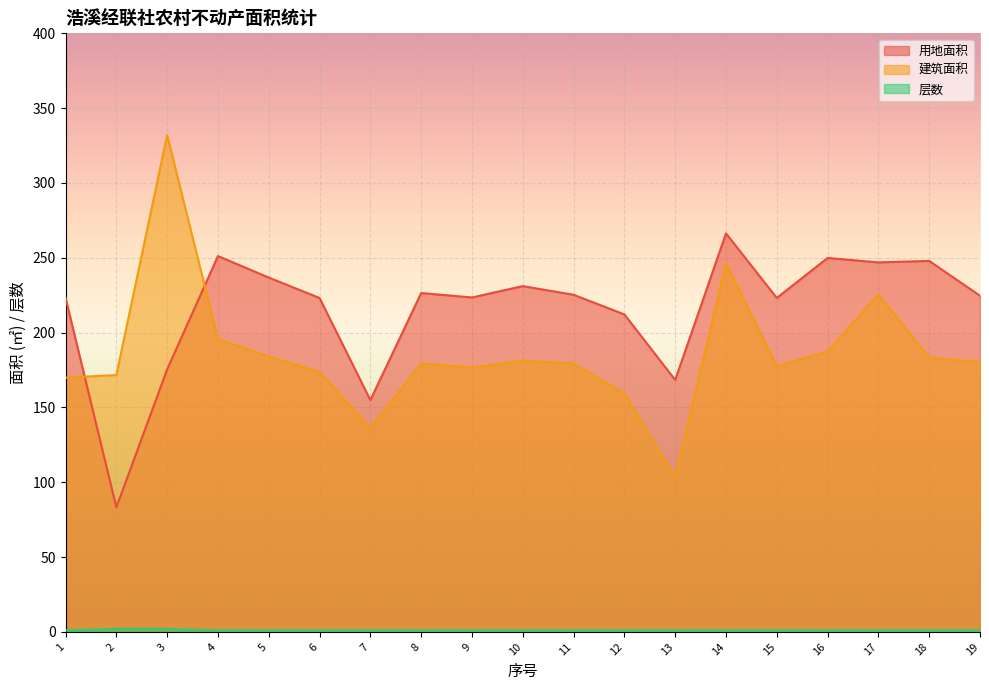

What is the approximate value of 层数 at 9?

1.0